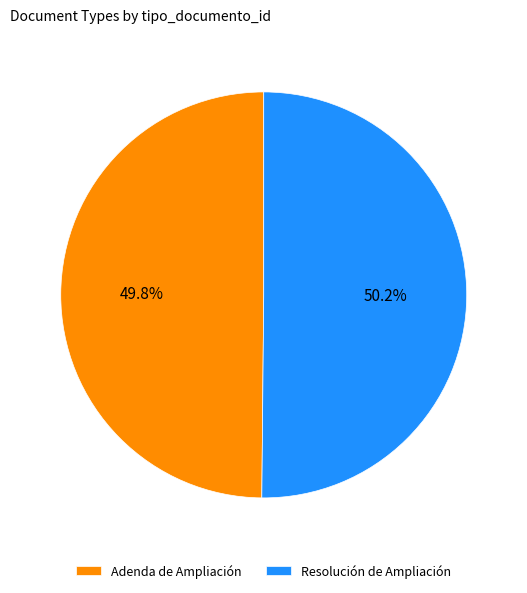

Combined, what portion of the pie is Resolución de Ampliación and Adenda de Ampliación?

100.0%